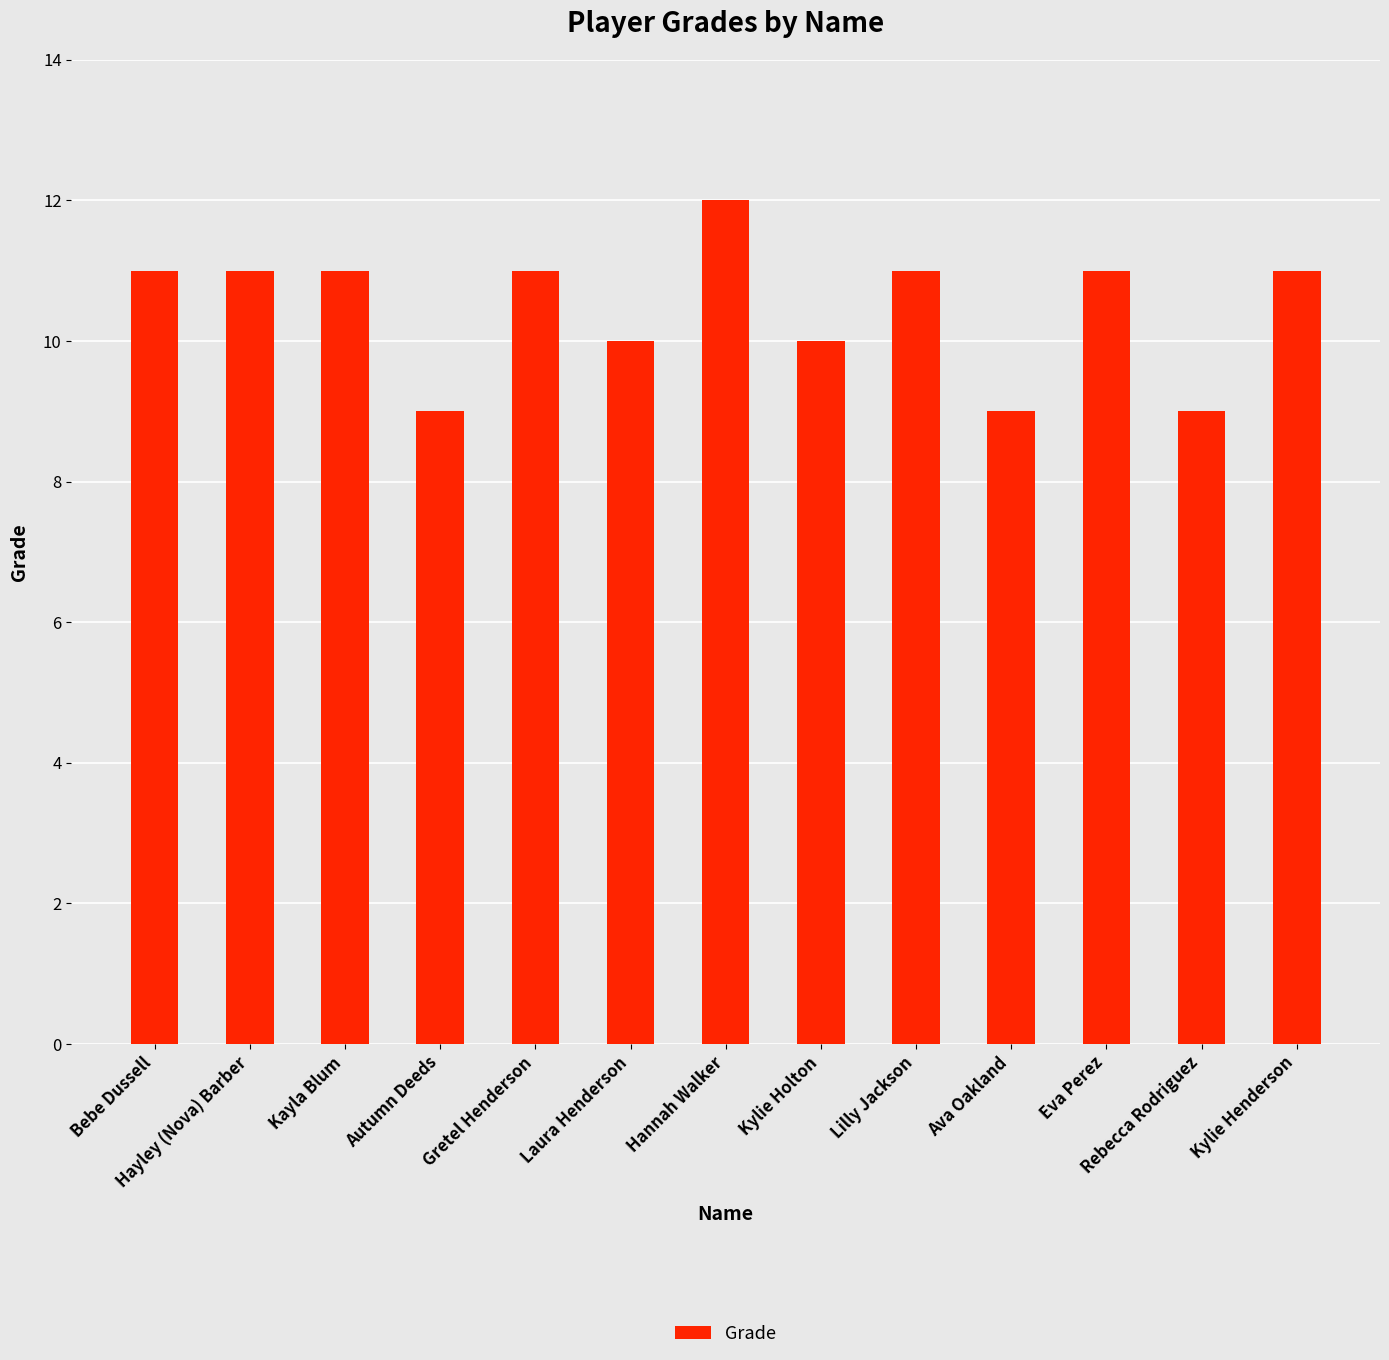

What is the sum of the values at Lilly Jackson and Laura Henderson?

21